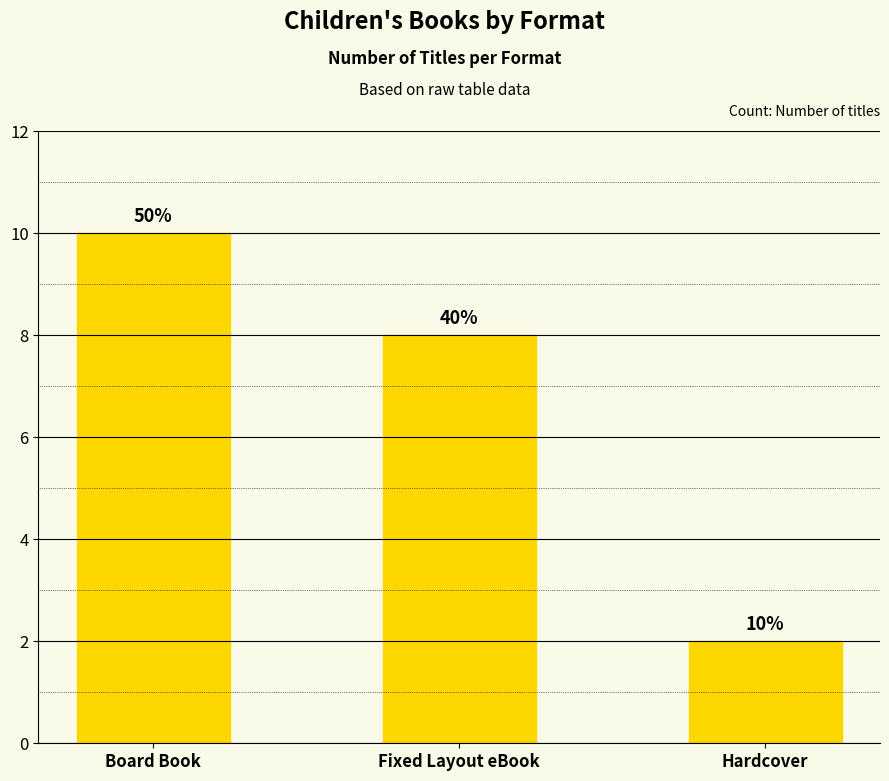

Rank the categories by value from lowest to highest.

Hardcover, Fixed Layout eBook, Board Book